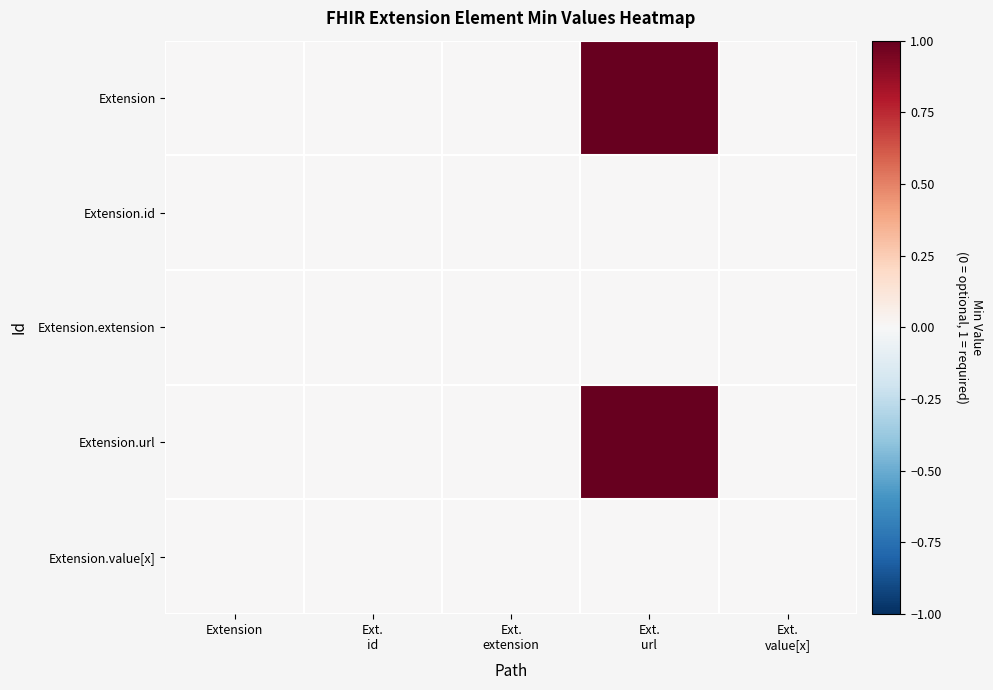

Which series changed the most between Ext. id and Ext. url?

Extension